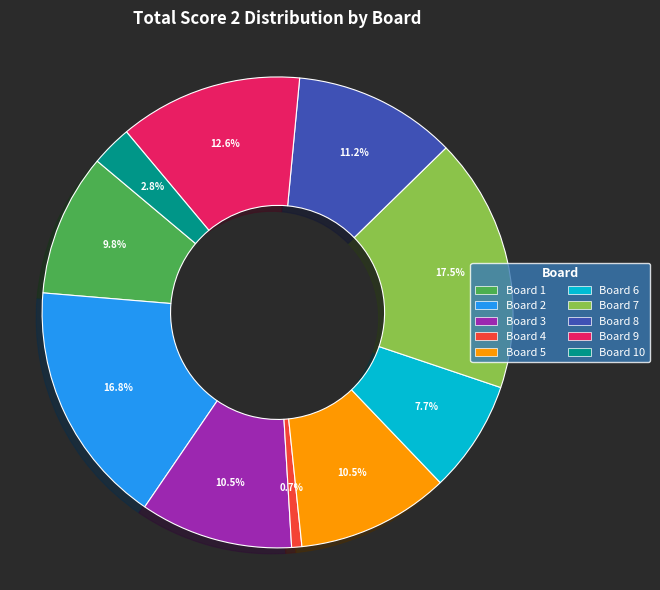

What is the largest slice in the pie chart?

Board 7